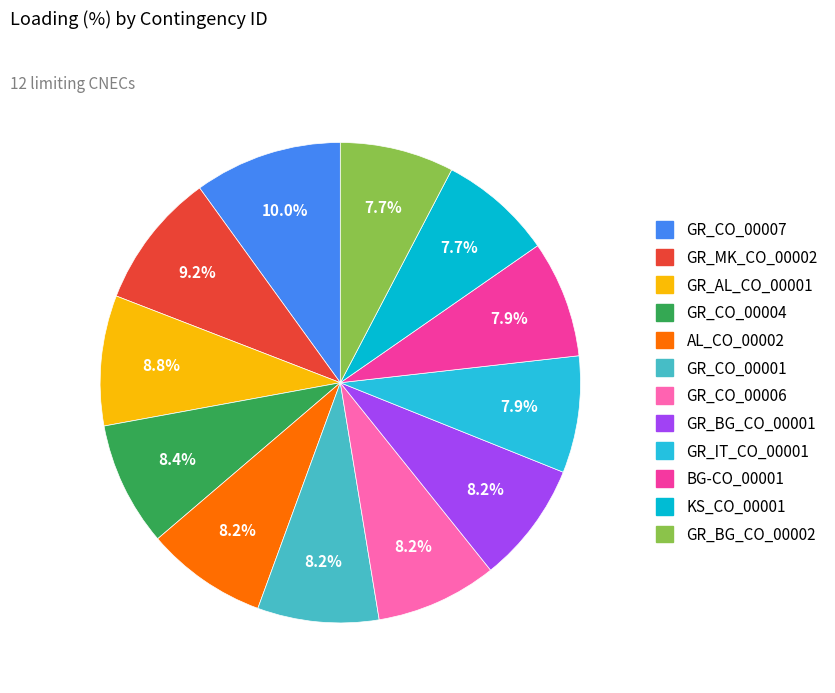

Count the number of slices in the pie.

12